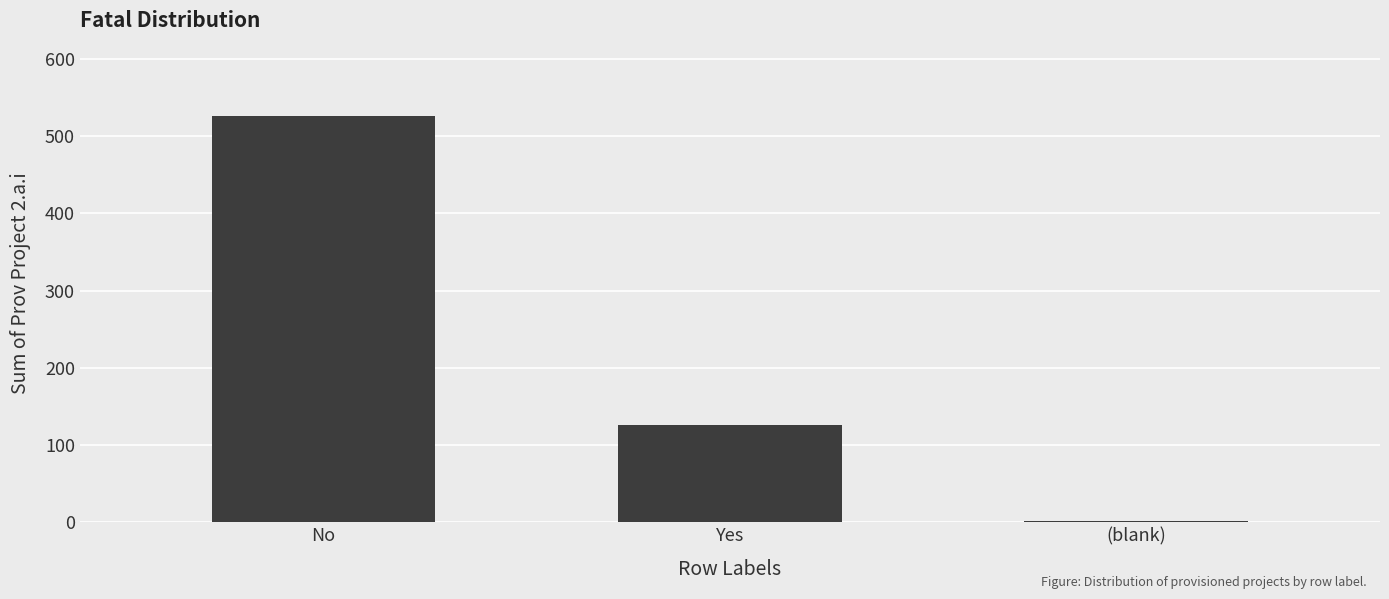

True or false: the data shows 126 at Yes.

True